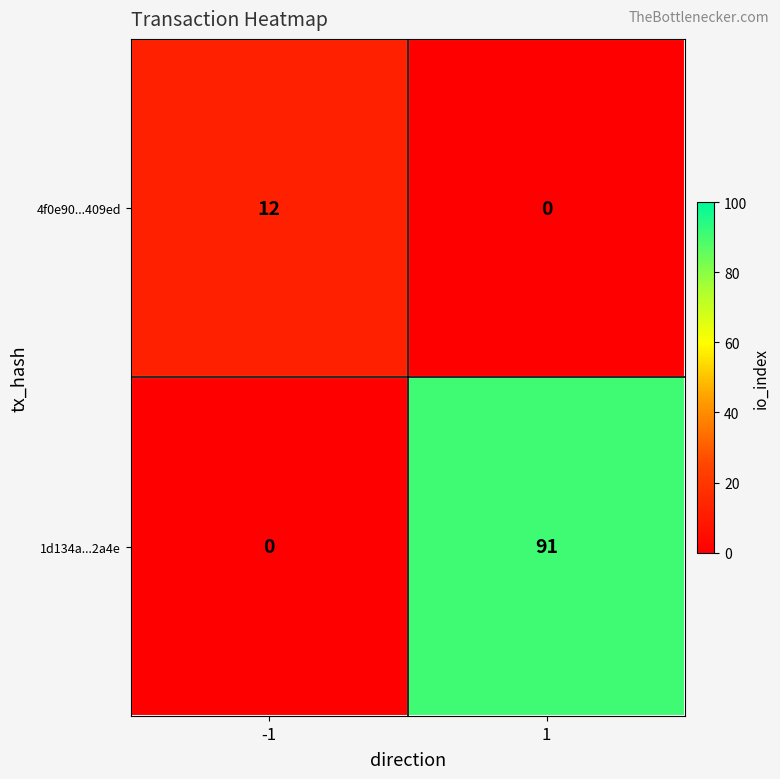

Between -1 and 1, which series saw the biggest shift?

1d134a...2a4e